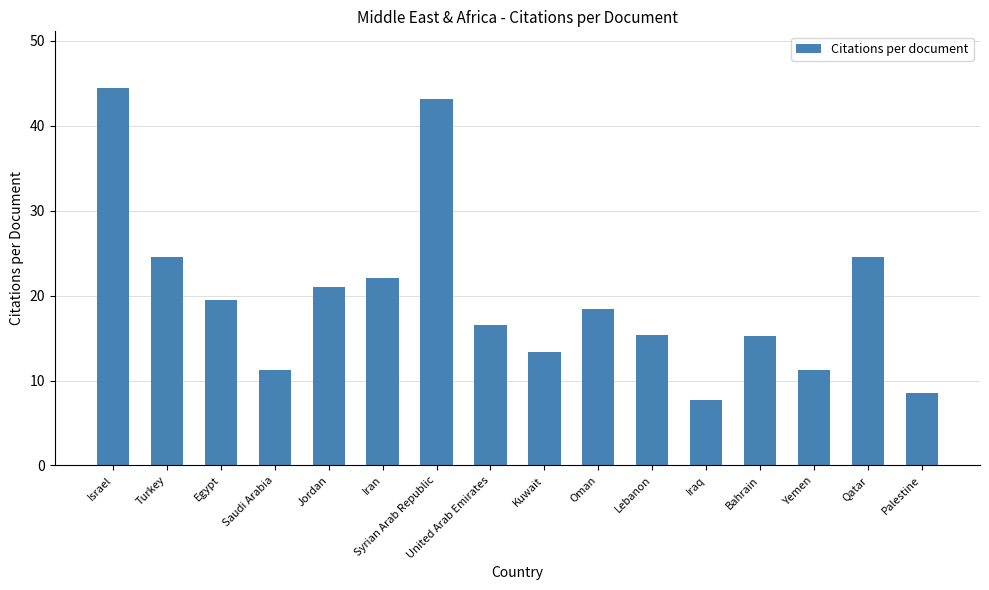

Which has a higher value, Egypt or Oman?

Egypt